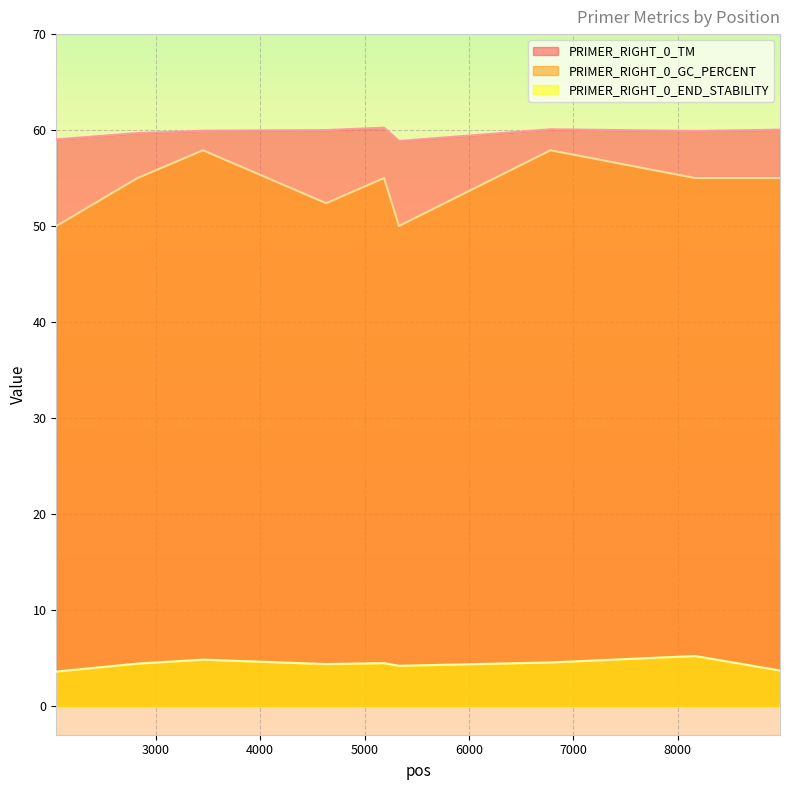

How many values in the PRIMER_RIGHT_0_TM series exceed 59?

8